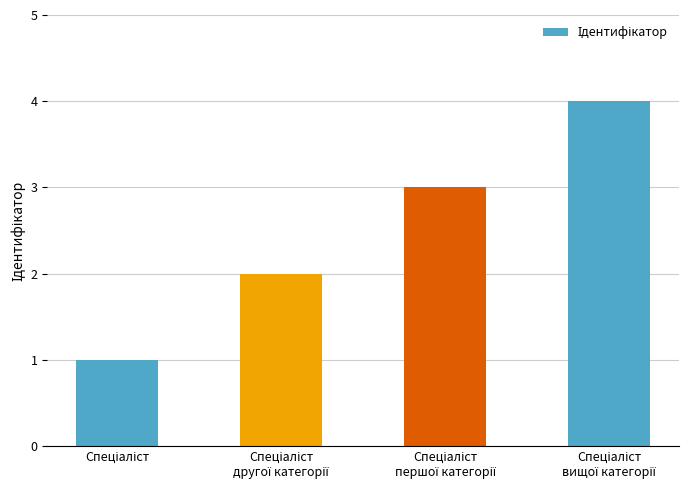

What is the maximum value shown in the chart?

4